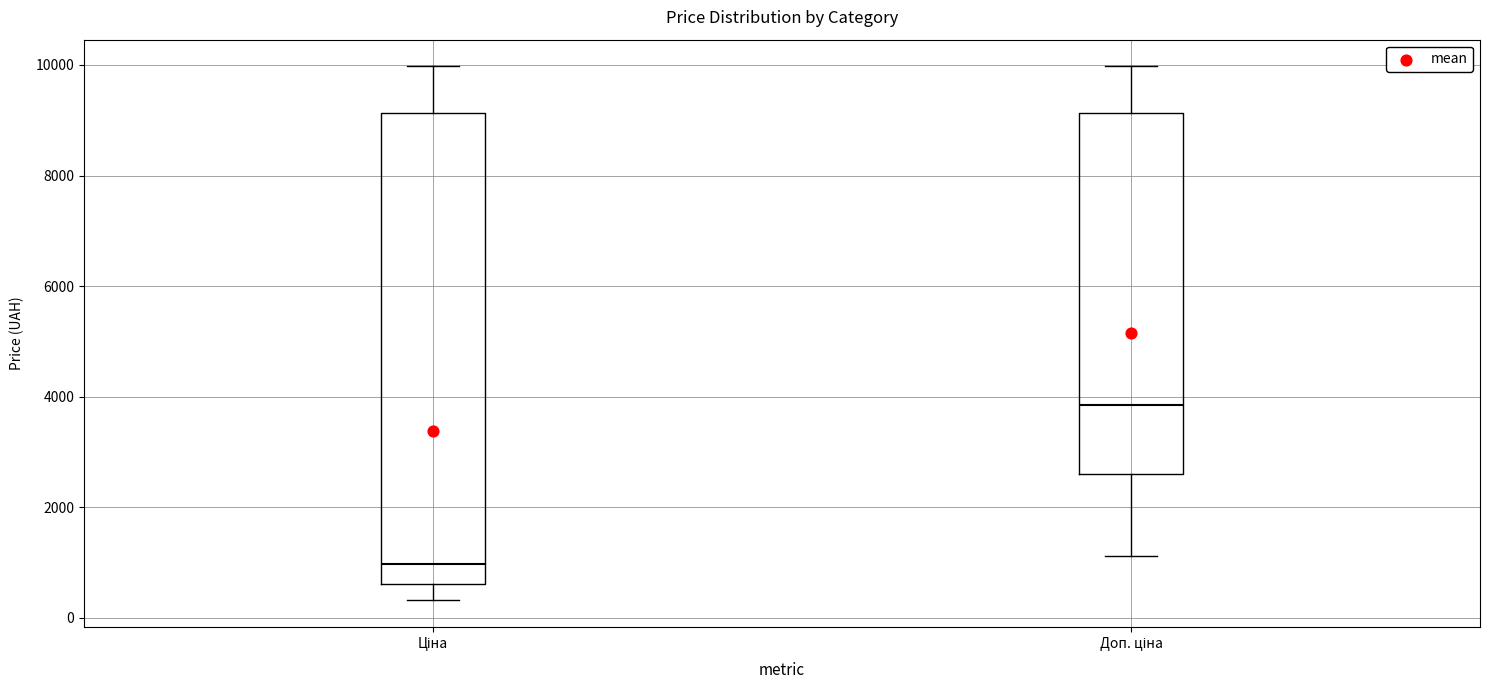

Where does the lower whisker of the box for Доп. ціна end on the y-axis? The values are not printed on the chart, so give them approximately, as read against the axis.

1200